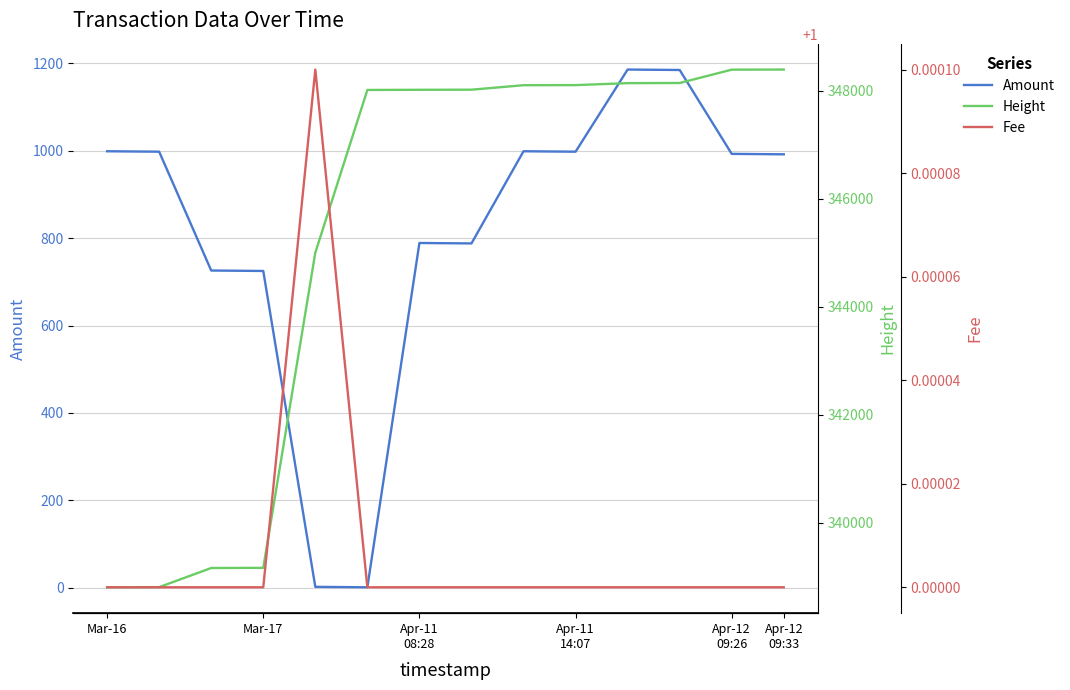

What is the highest value of the Amount series?

1186.0